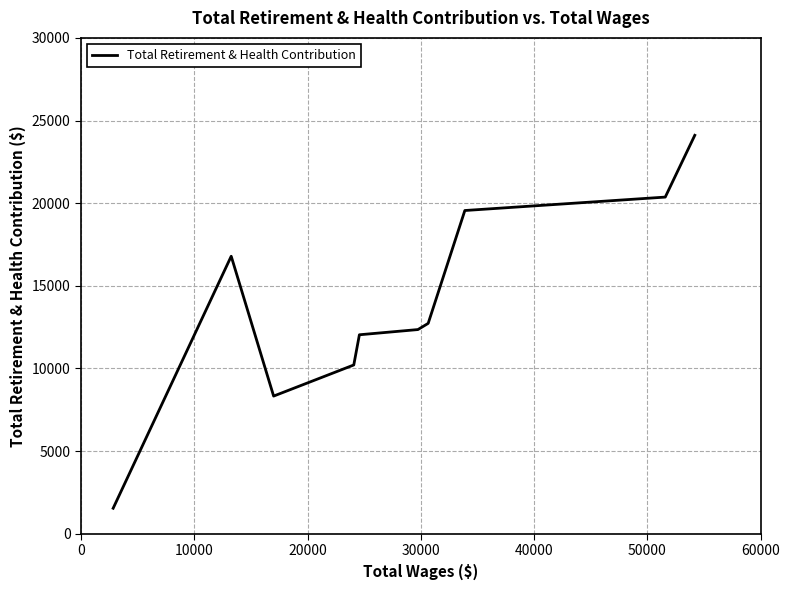

Reading right to left, what are all the values shown in this chart?

24107	20369	19557	12730	12355	12040	10213	8331	16791	1546